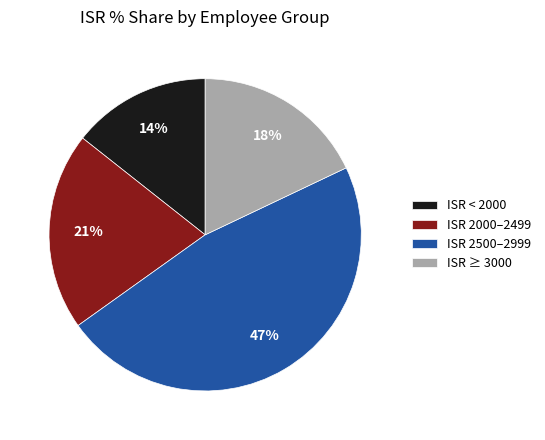

What is the smallest slice in the pie chart?

ISR < 2000